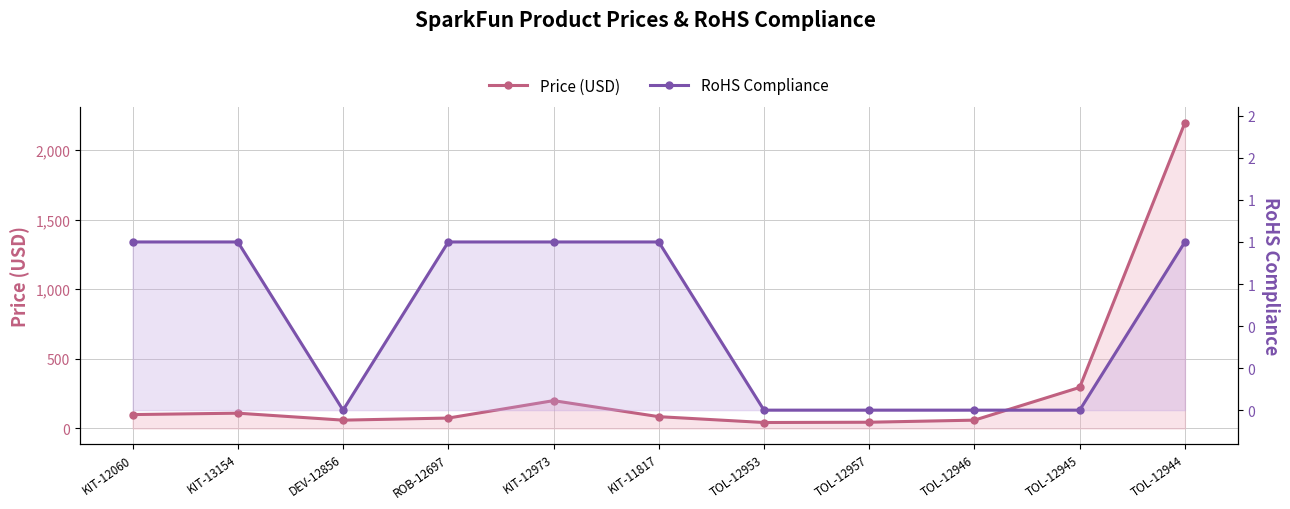

List the series in order of their peak value, highest first.

Price (USD), RoHS Compliance